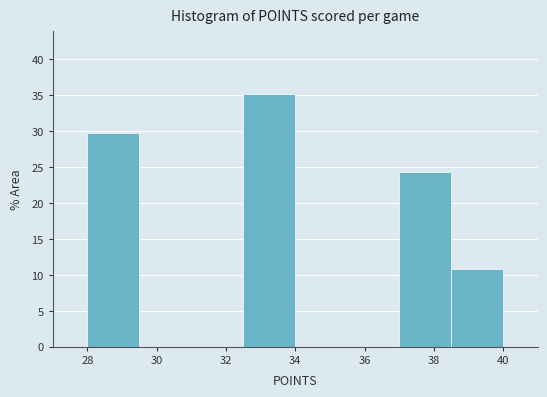

Which range on the x-axis has the tallest bar?

32.5 to 34.0